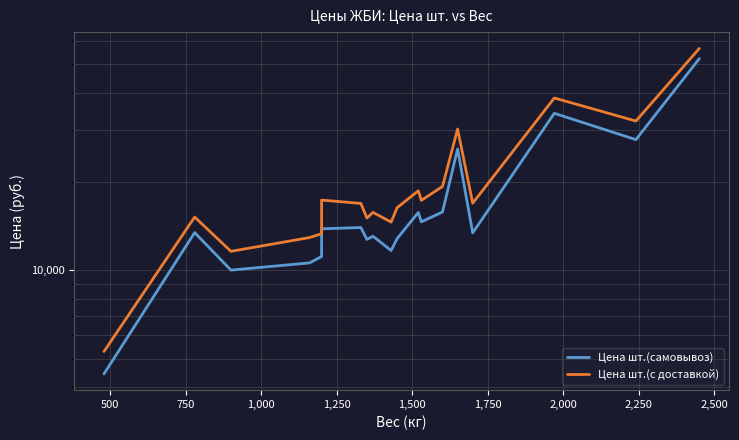

True or false: Цена шт.(с доставкой) has more than 1 interior local peaks.

True